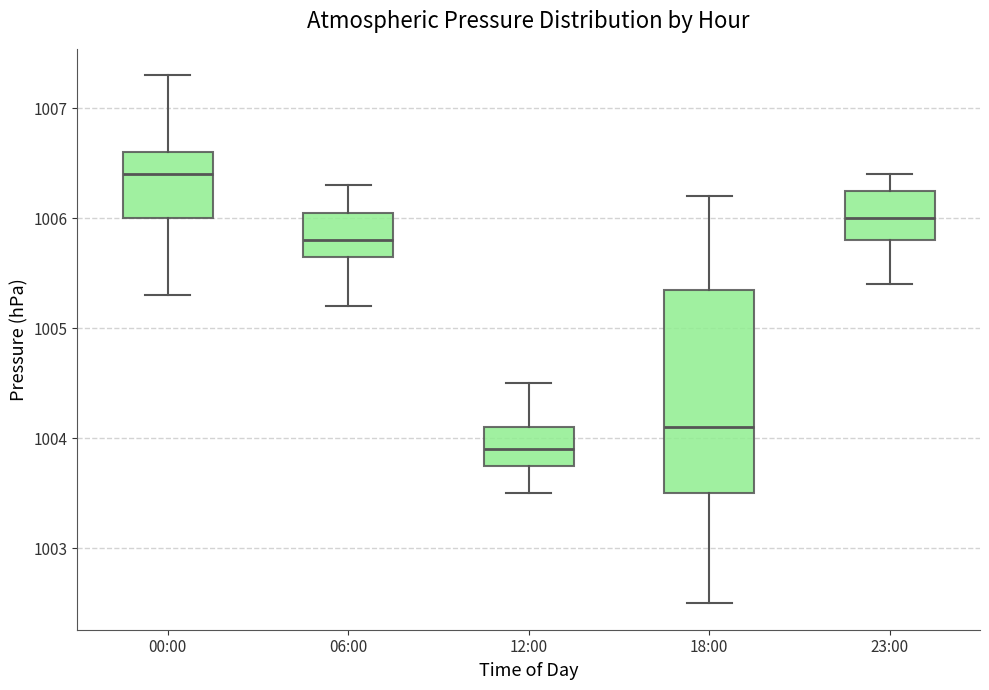

Reading left to right, read every box against the y-axis: the position of its median line, the range the box covers, and the ends of its whiskers. The values are not printed on the chart, so give them approximately, as read against the axis.

00:00: median 1006.4, box 1006.0 to 1006.6, whiskers 1005.3 to 1007.3
06:00: median 1005.8, box 1005.7 to 1006.1, whiskers 1005.2 to 1006.3
12:00: median 1003.9, box 1003.8 to 1004.1, whiskers 1003.5 to 1004.5
18:00: median 1004.1, box 1003.5 to 1005.4, whiskers 1002.5 to 1006.2
23:00: median 1006.0, box 1005.8 to 1006.3, whiskers 1005.4 to 1006.4